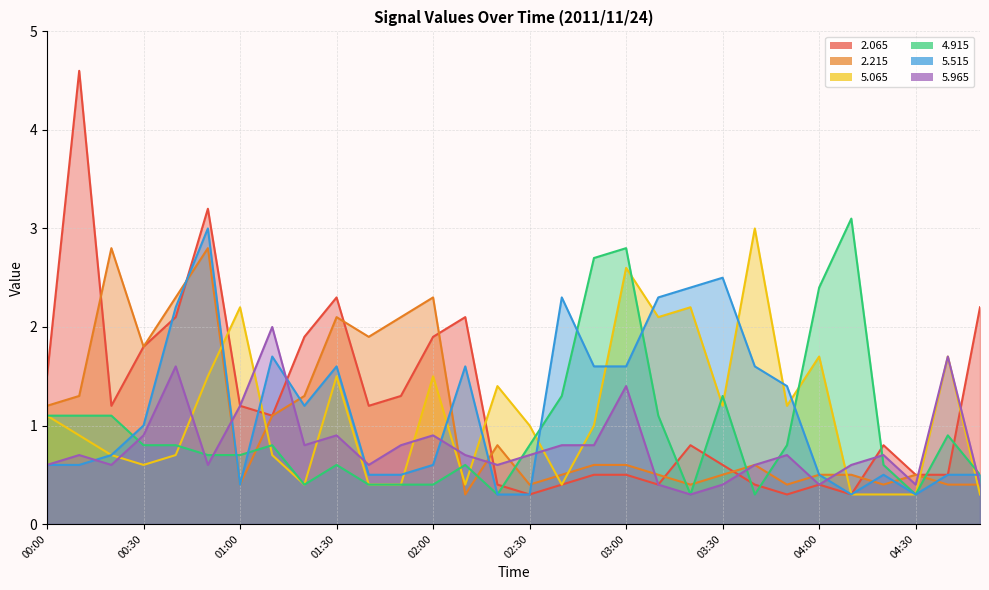

Which category has the lowest value in the   4.915 series?

02:20